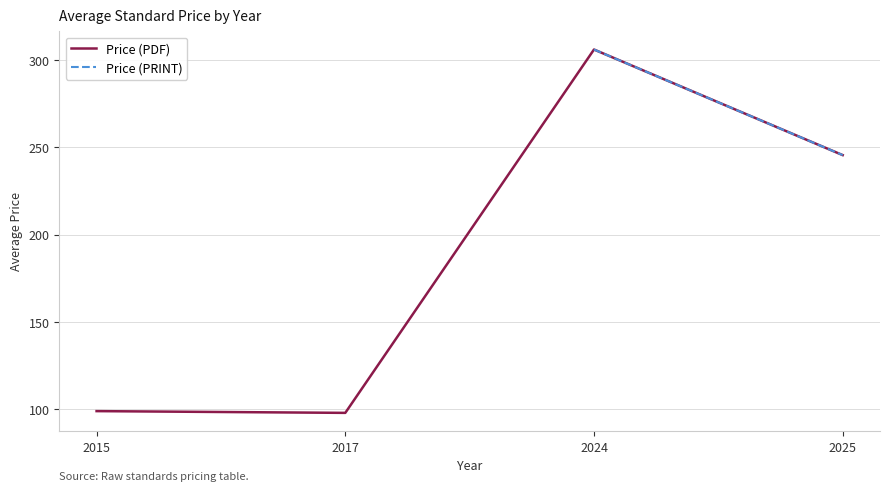

What is the smallest value displayed?

98.0